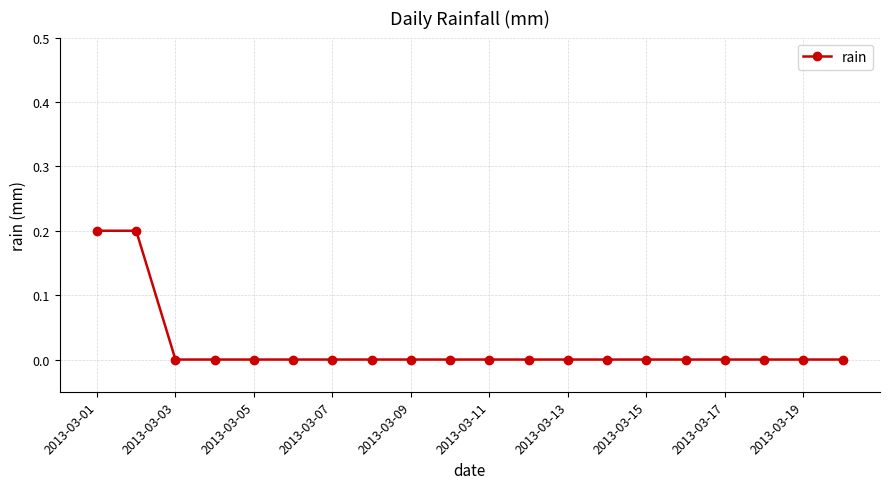

What is the sum of all values?

0.4